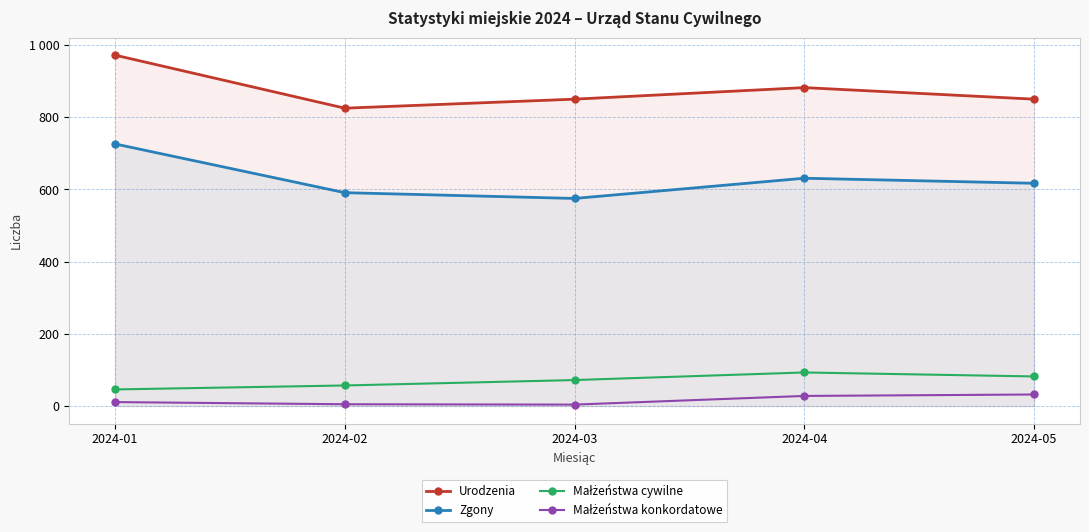

What is the difference between the Małżeństwa konkordatowe values at 2024-05 and 2024-02?

27